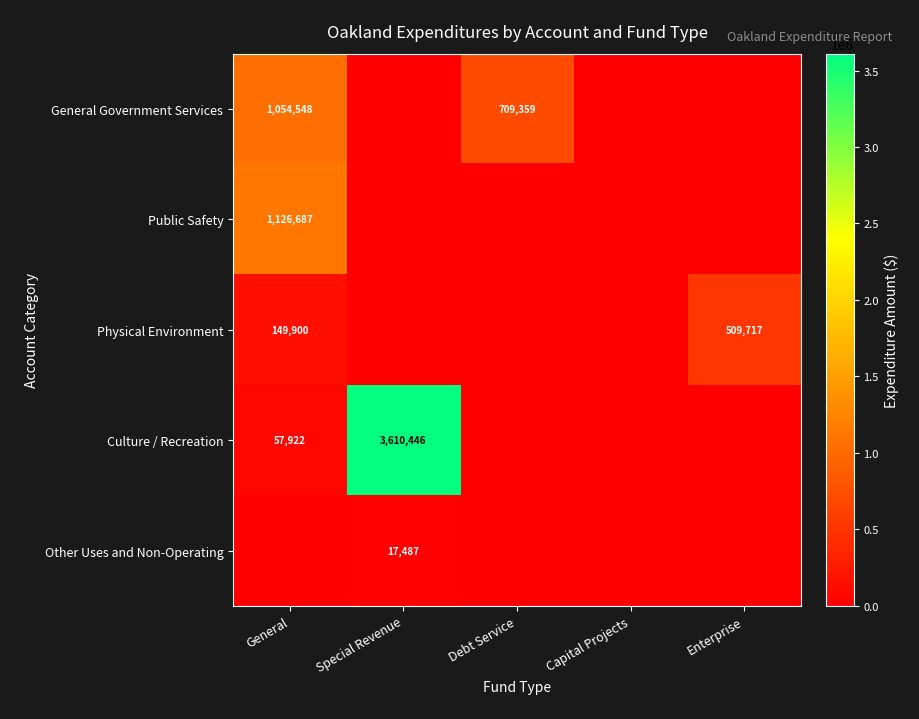

What is the spread (max minus min) of values at Enterprise?

509717